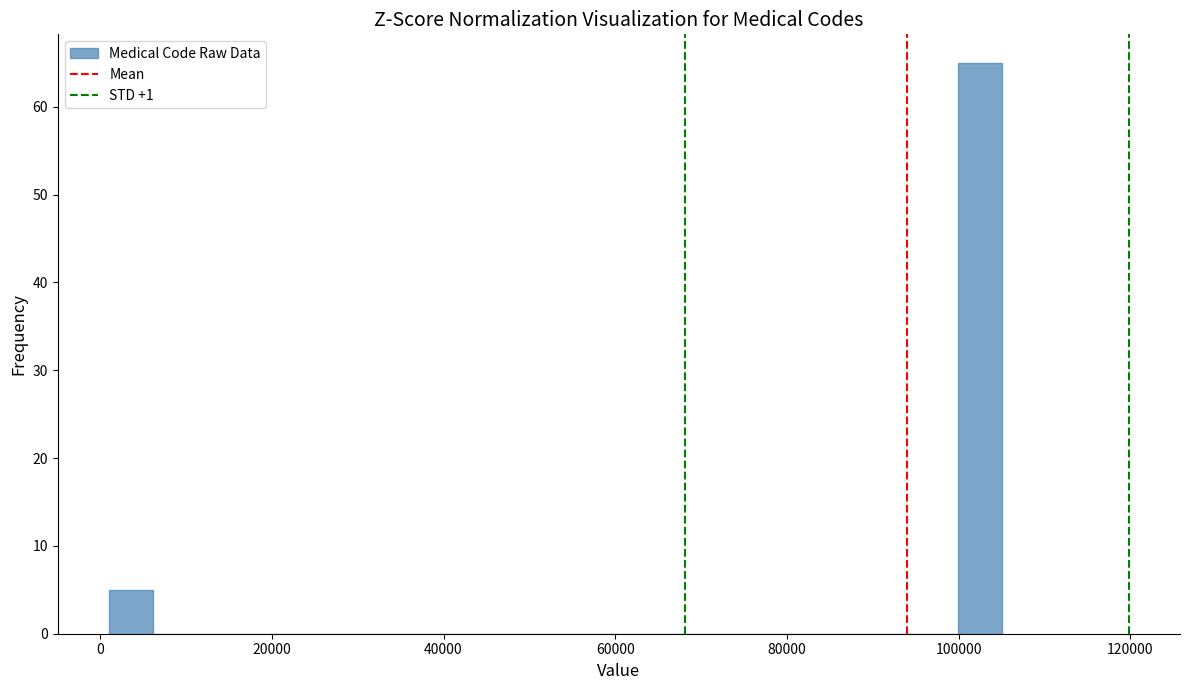

Read against the x-axis, roughly where is the centre of the tallest bar?

102000